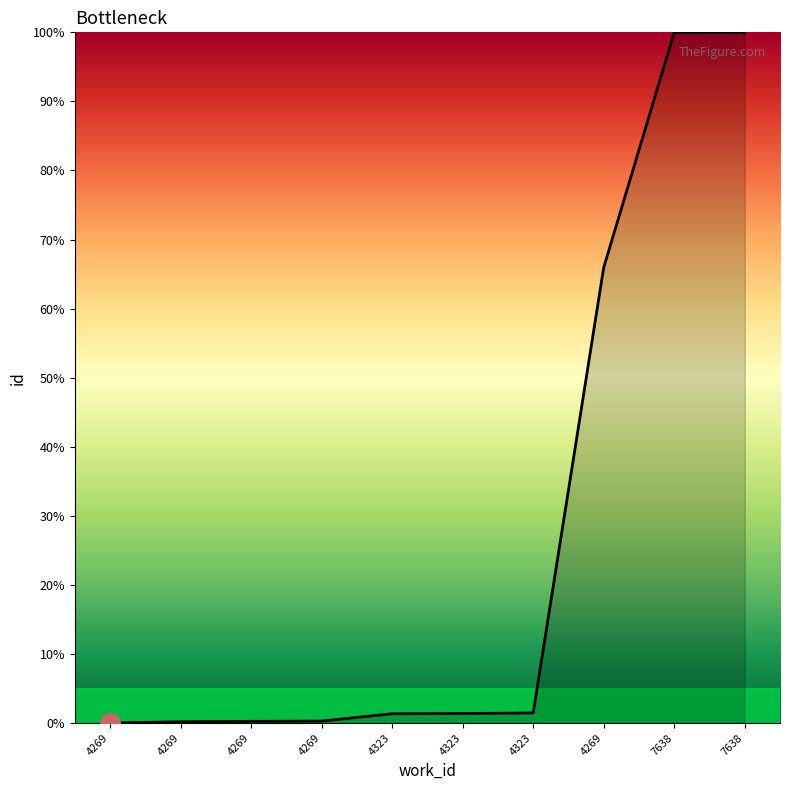

How many lines are shown in the chart?

1